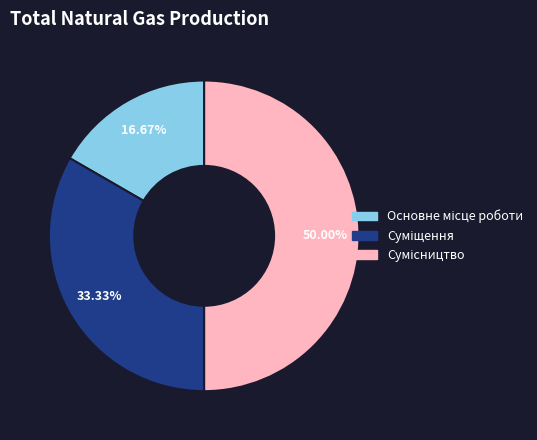

Which category has the smallest portion of the pie?

Основне місце роботи